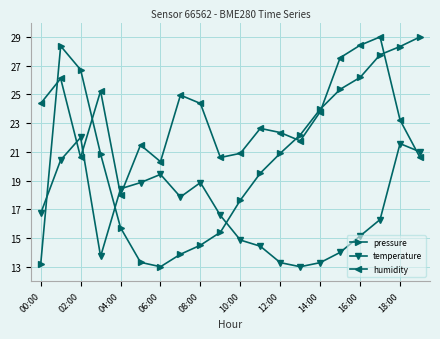

How many interior local peaks does the pressure series have?

1